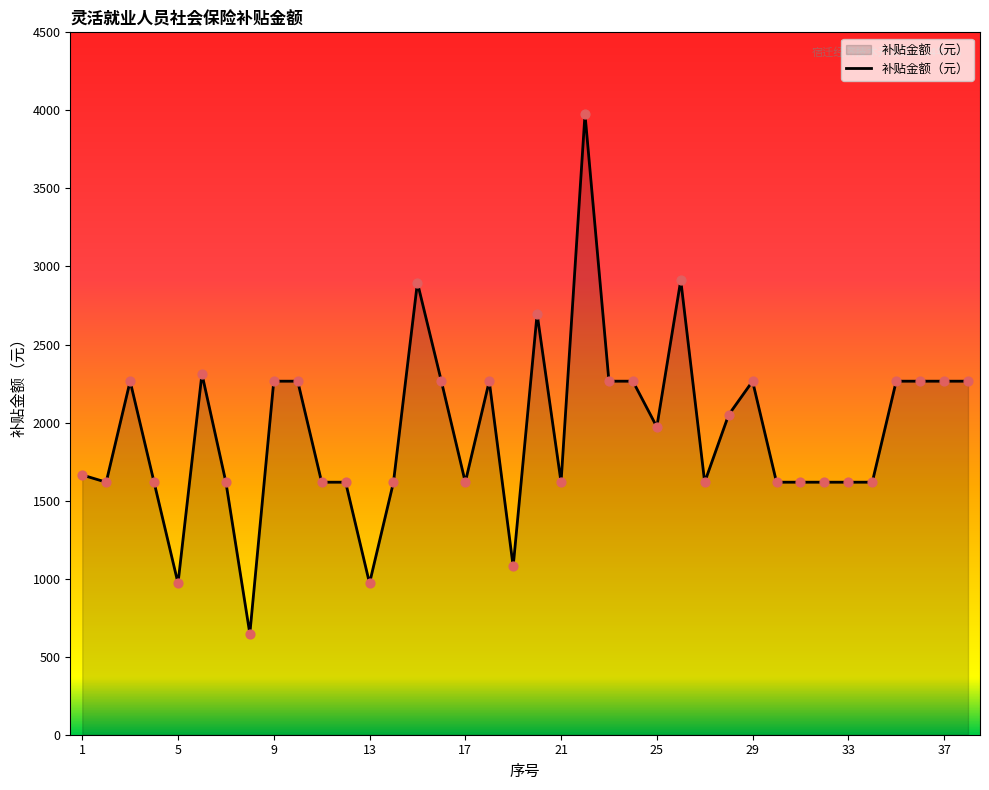

What is the difference between the maximum and minimum values?

3328.1